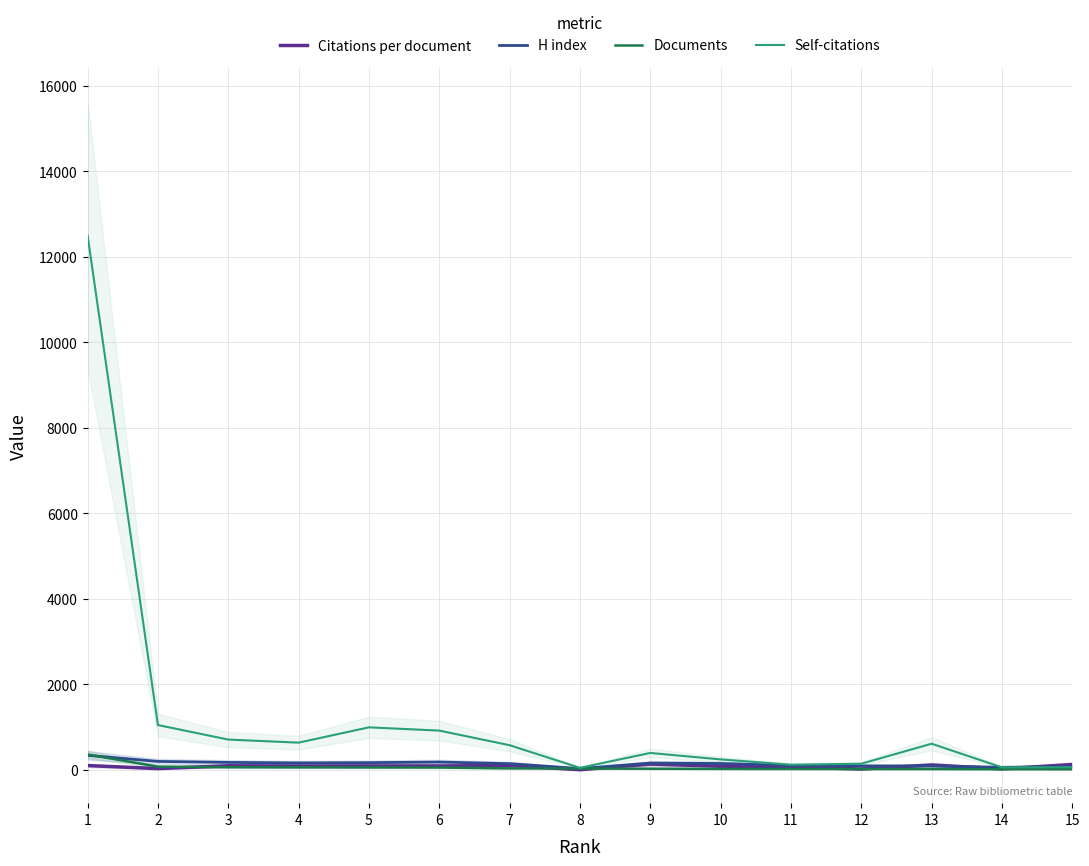

Where is Documents nearest to the value 186?

2